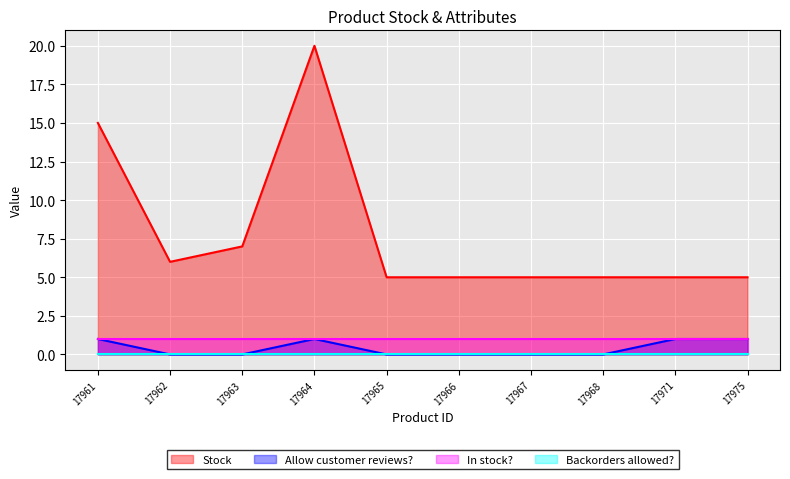

Where is Stock nearest to the value 12?

17961